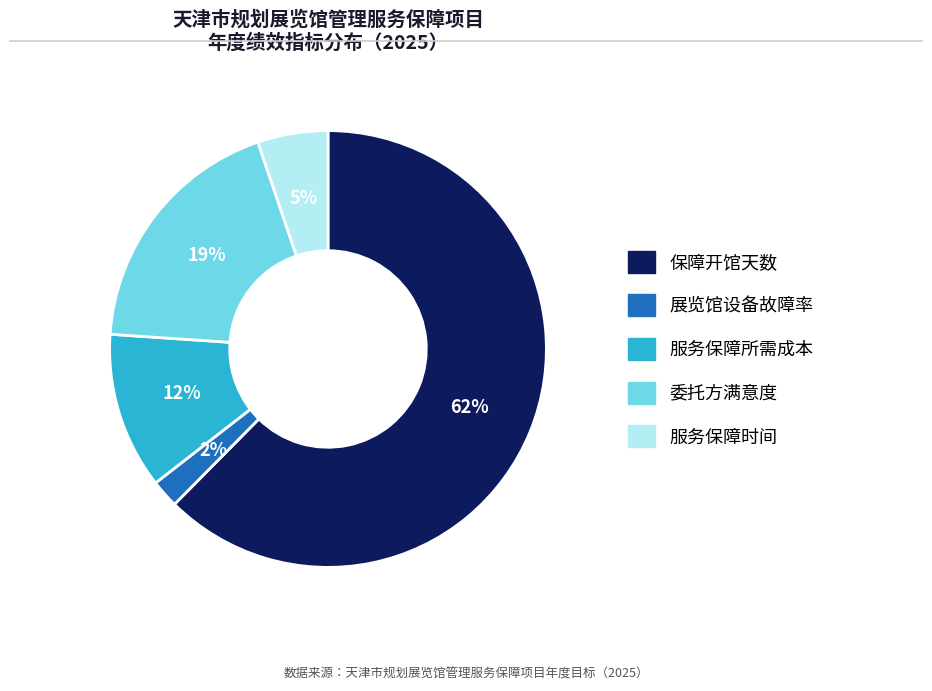

Which slice is the largest?

保障开馆天数